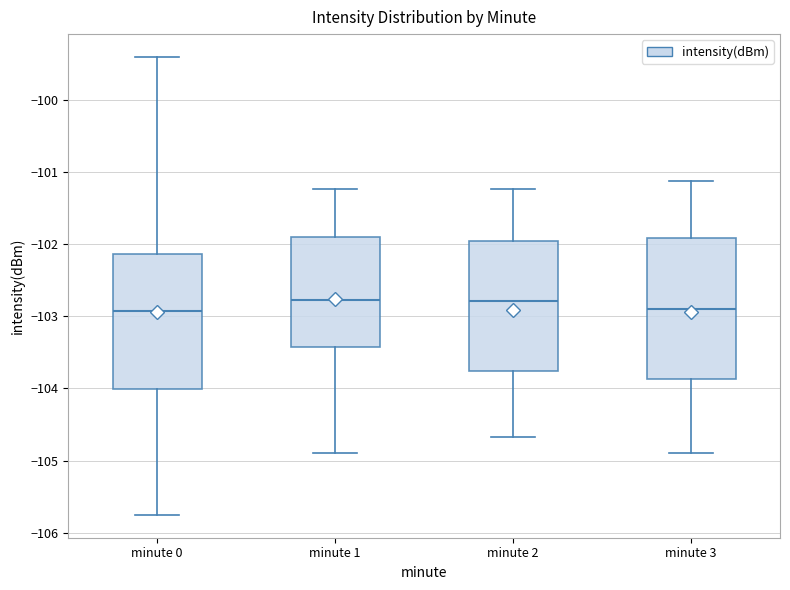

Where does the median line of the box for minute 2 sit on the y-axis? The values are not printed on the chart, so give them approximately, as read against the axis.

-102.8